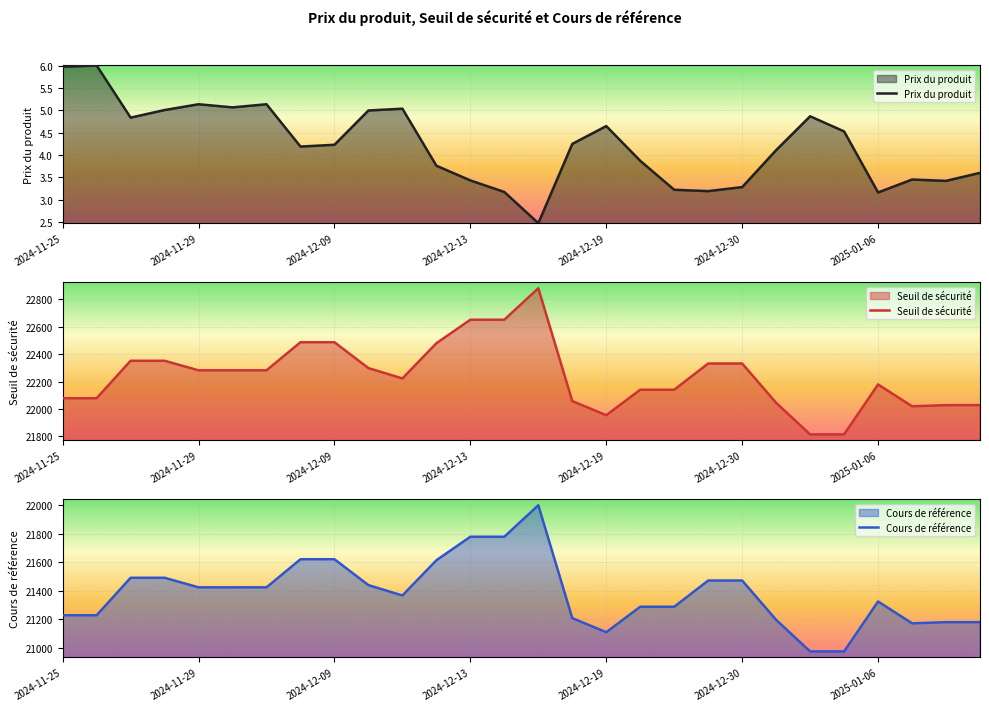

At which category is the sum across all series the highest?

2024-12-17